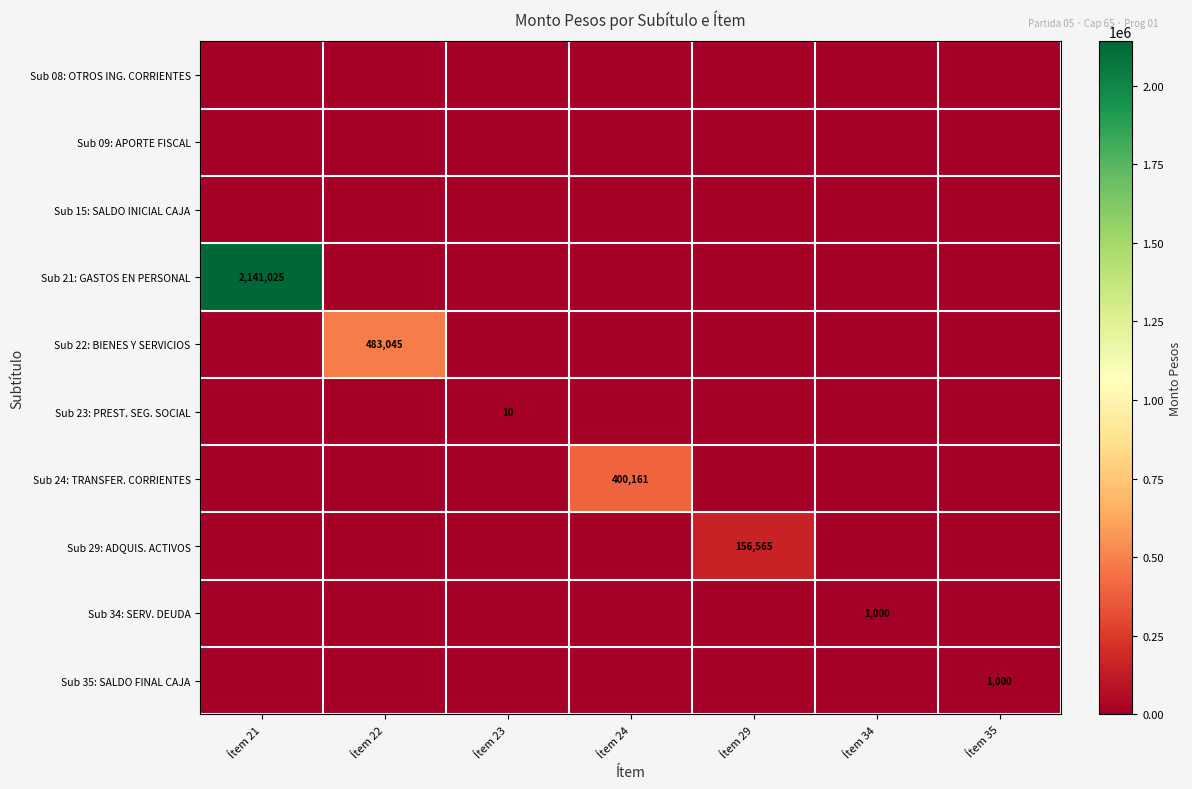

What is the greatest value displayed?

2141025